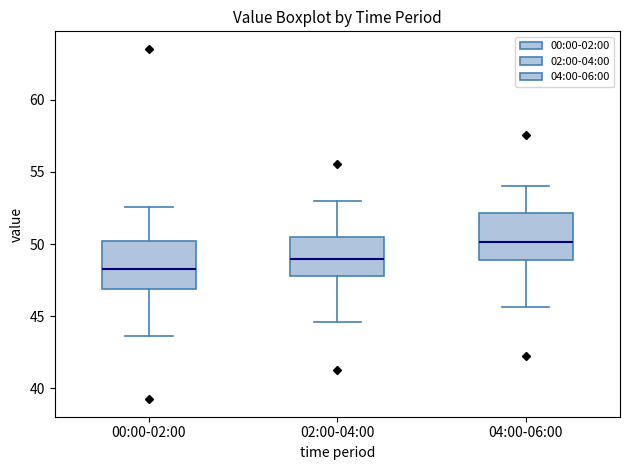

Reading left to right, transcribe this box plot: for each box, give where its median line is, the range the box spans, and where its two whiskers end, as read against the y-axis. The values are not printed on the chart, so give them approximately, as read against the axis.

00:00-02:00: median 48.5, box 47.0 to 50.0, whiskers 43.5 to 52.5
02:00-04:00: median 49.0, box 48.0 to 50.5, whiskers 44.5 to 53.0
04:00-06:00: median 50.0, box 49.0 to 52.0, whiskers 45.5 to 54.0